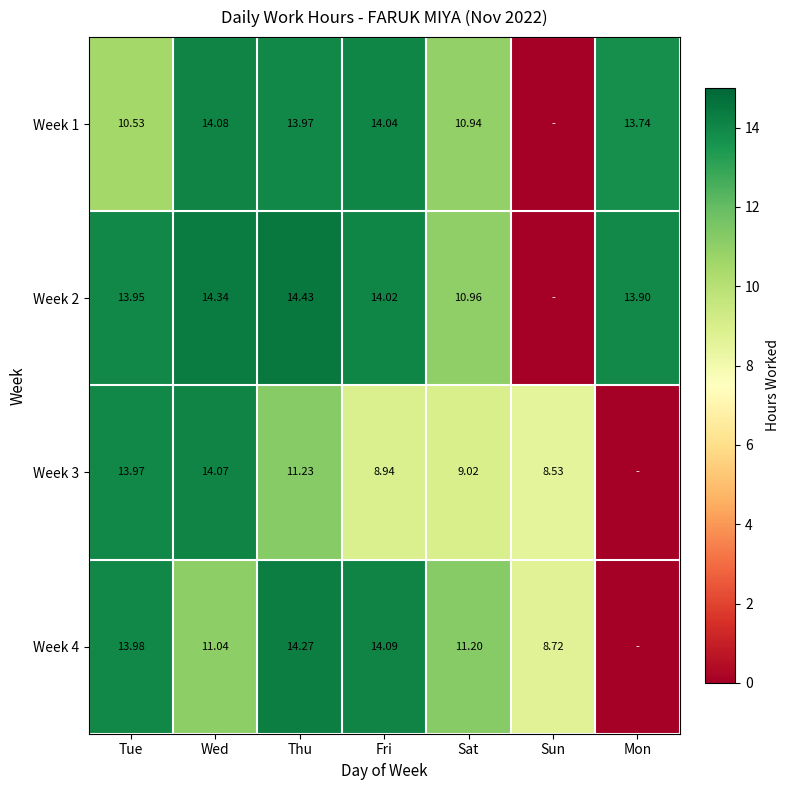

The Week 3 series shows 14.1 at Wed. True or false?

True